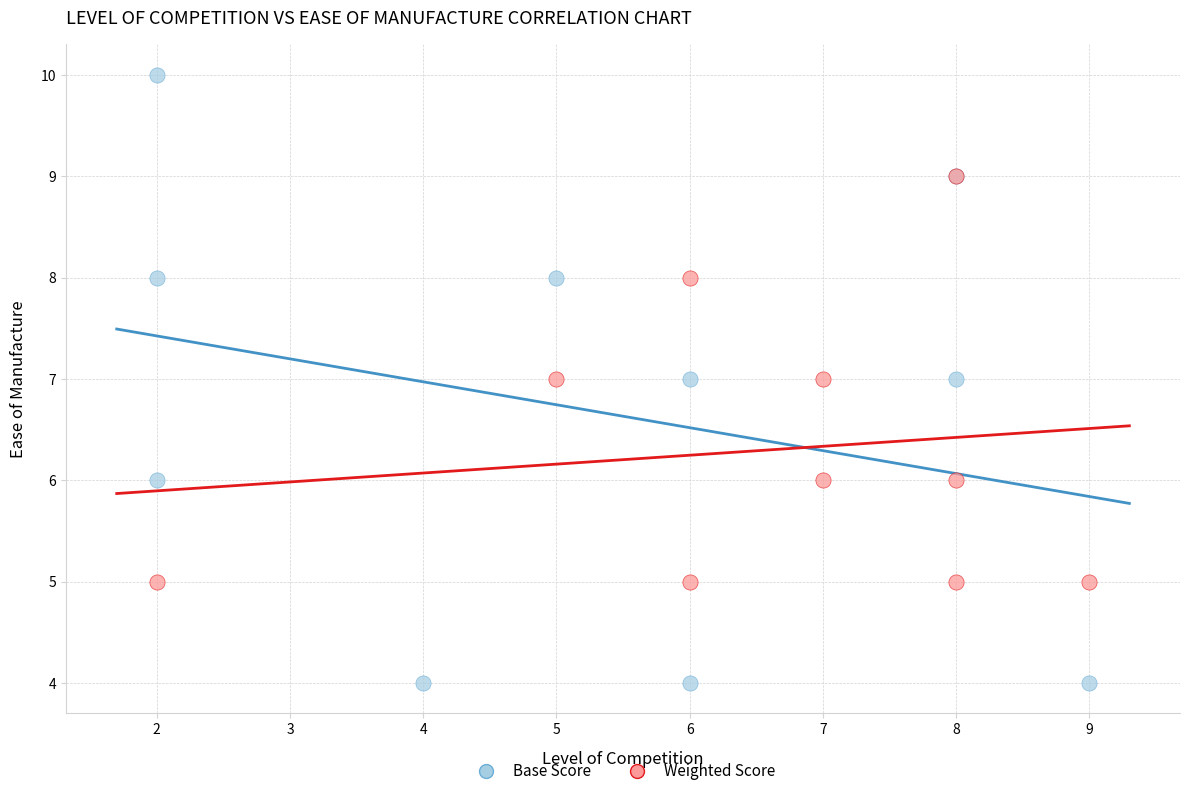

Which series reaches the minimum Y coordinate?

Base Score